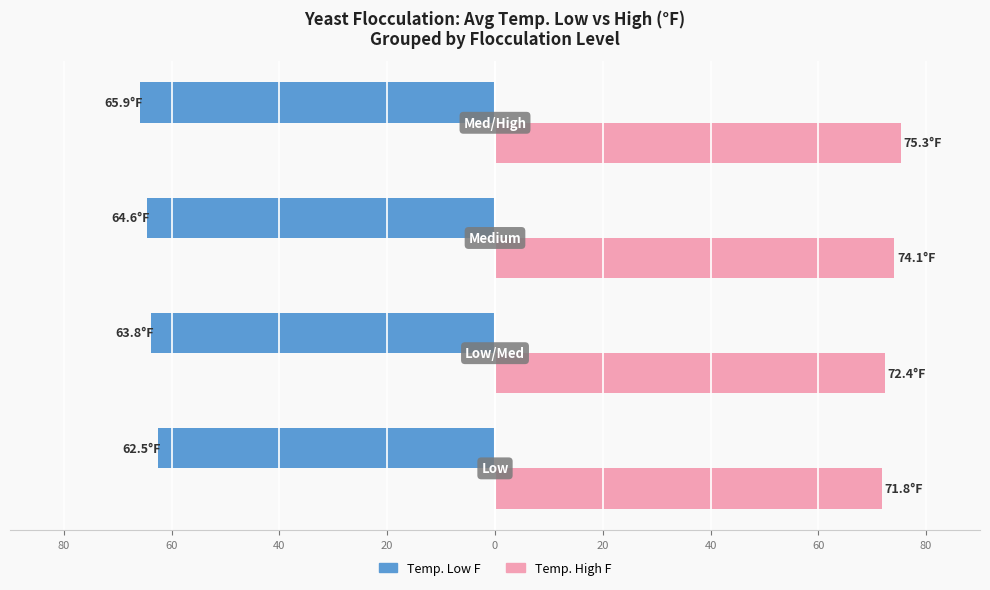

What are all the series names shown in the legend?

Temp. Low F, Temp. High F